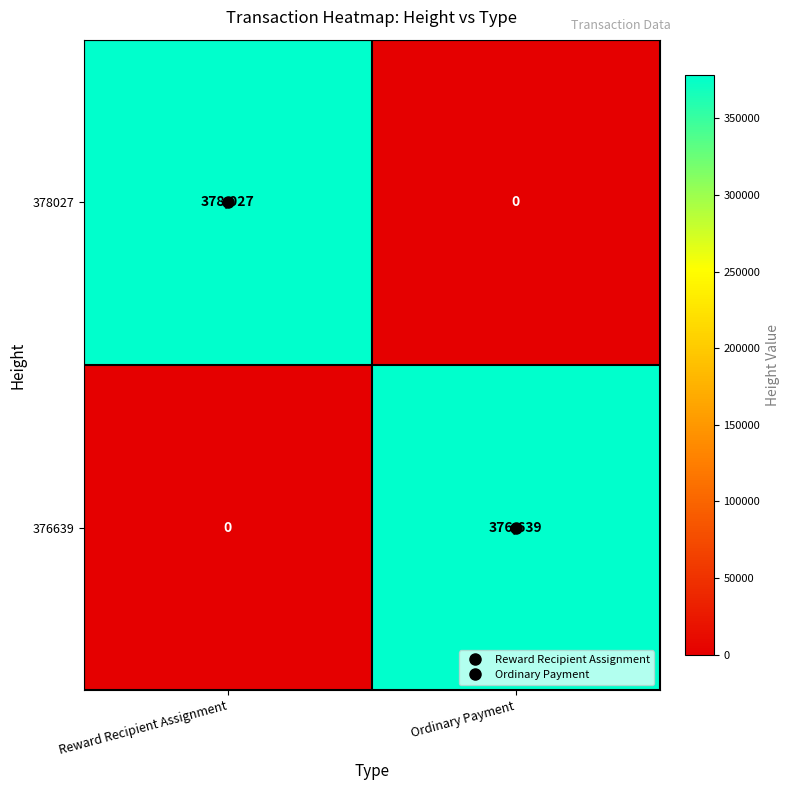

What is the highest value of the 376639 series?

376639